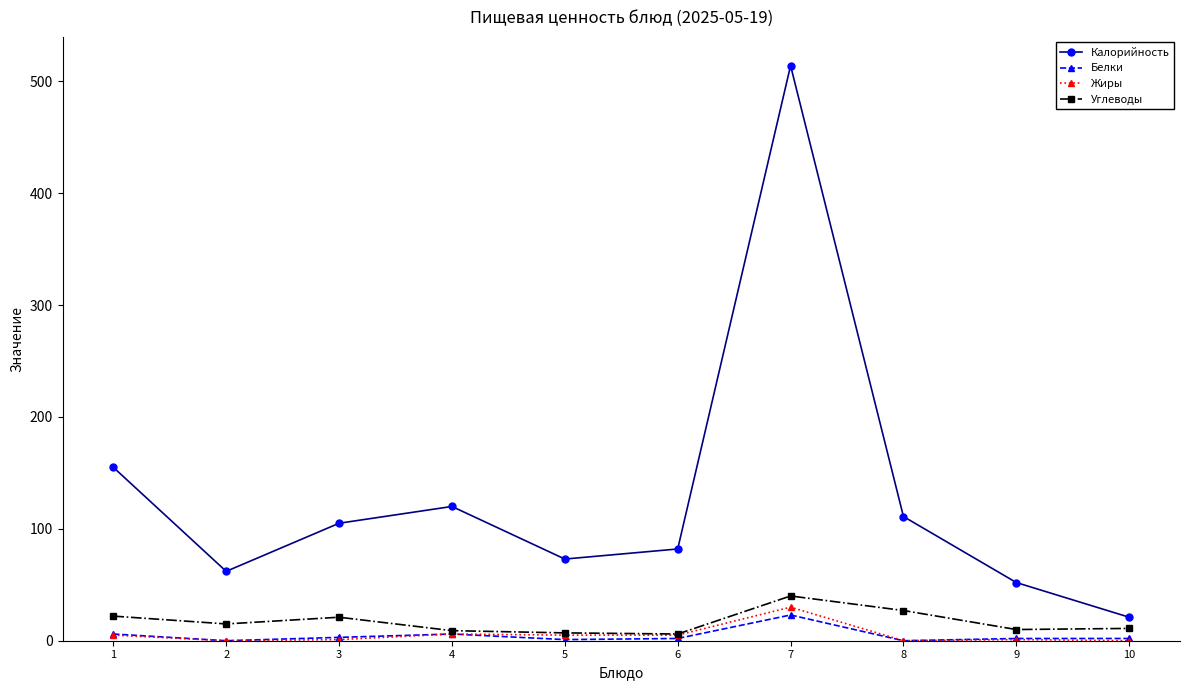

The value of Калорийность at 1 is 155. True or false?

True